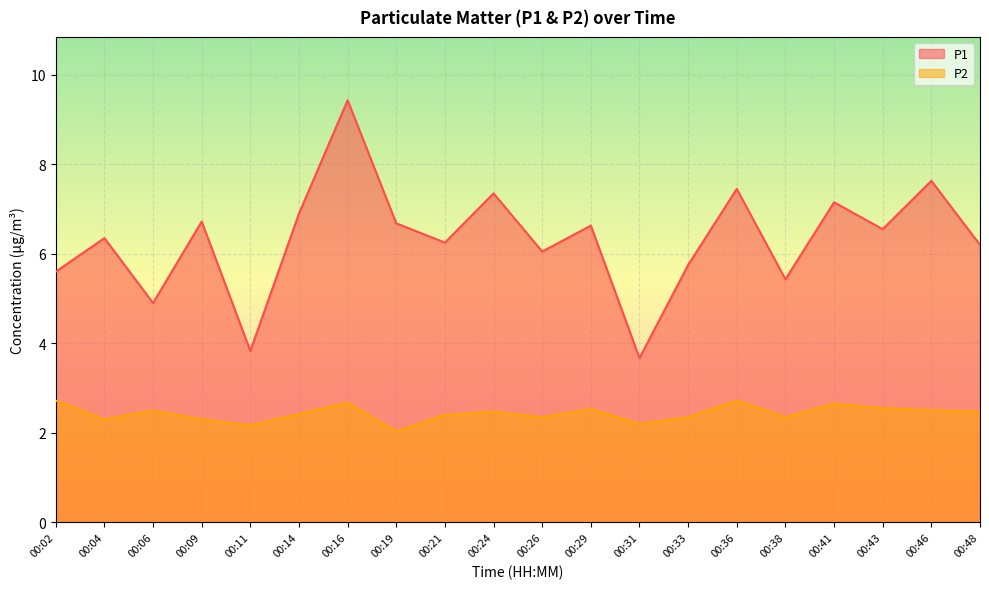

The P1 series shows 7.6 at 00:46. True or false?

True